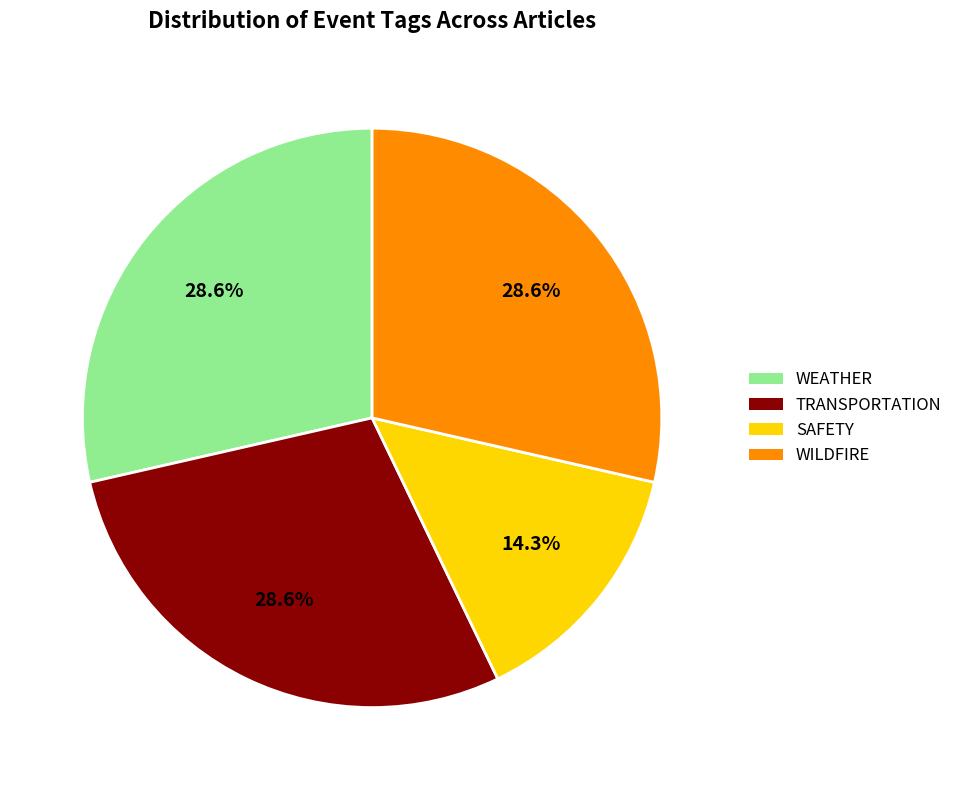

Which slice is the smallest?

SAFETY